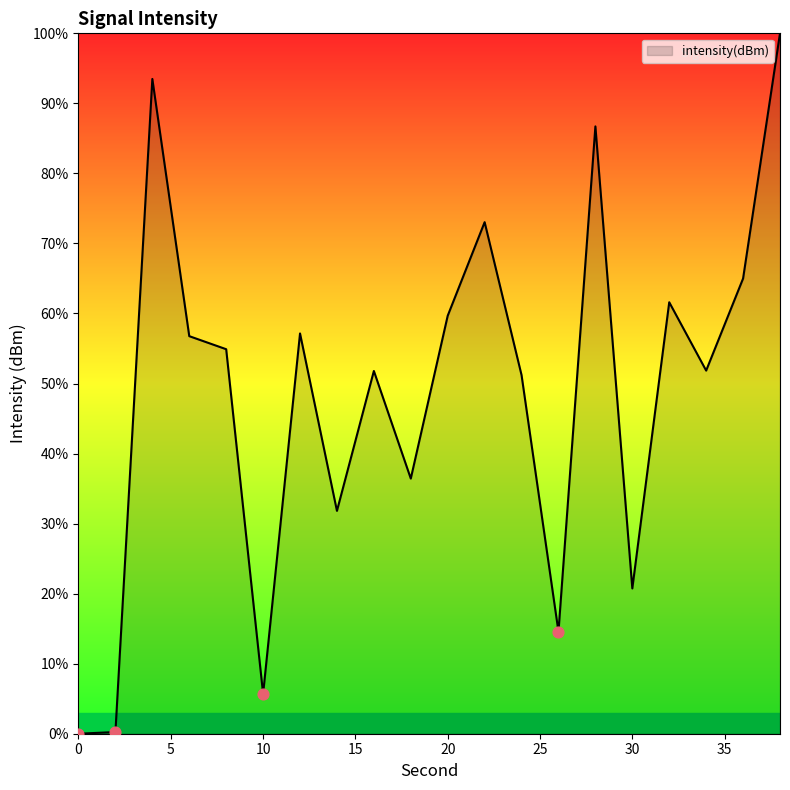

What is the greatest value displayed?

100.0